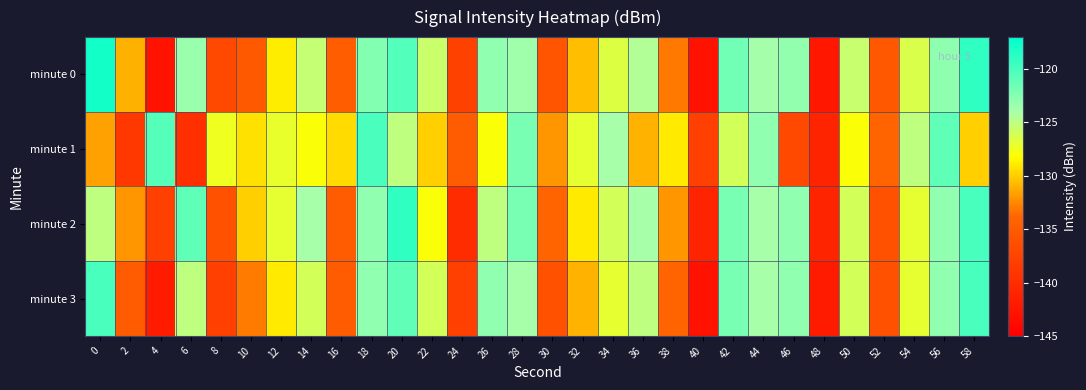

At 46, list the series in order from smallest to largest.

minute 1, minute 0, minute 2, minute 3